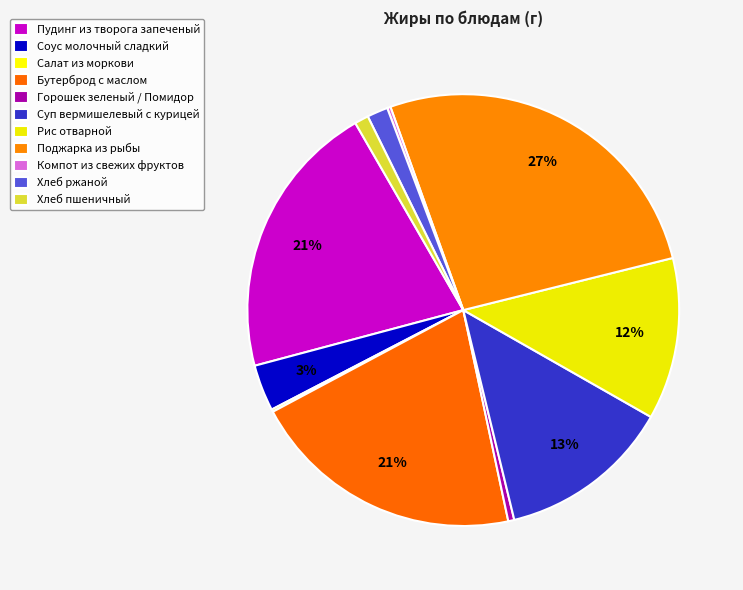

Which slice is the largest?

Поджарка из рыбы